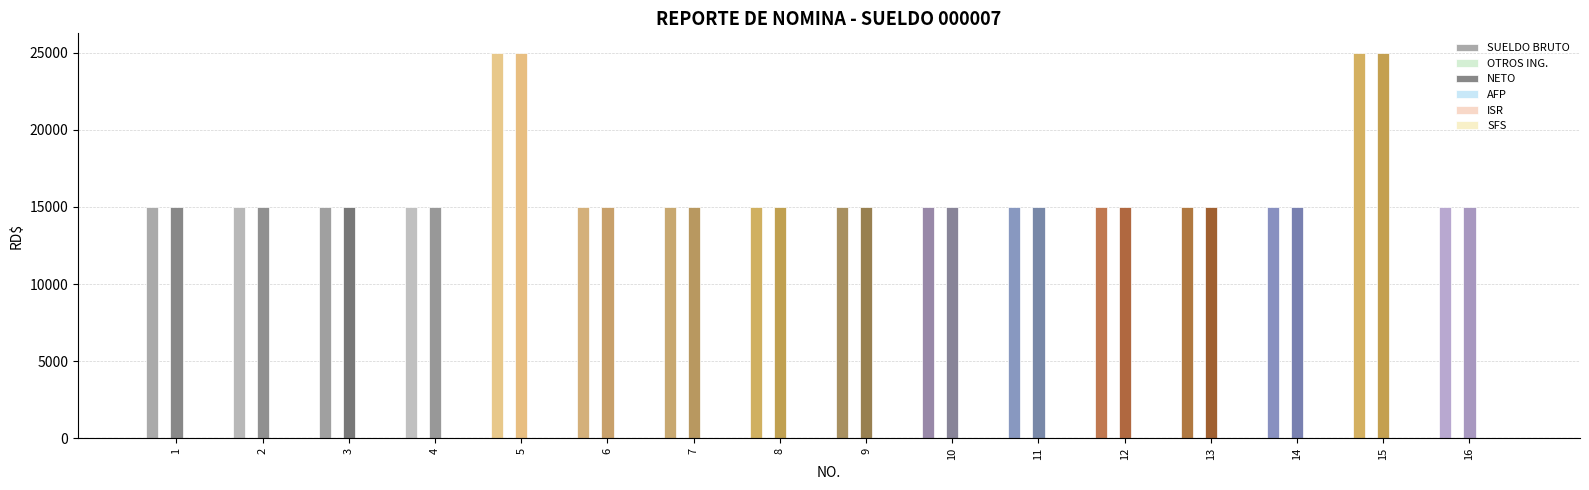

What is the total value across all series at 12?

30000